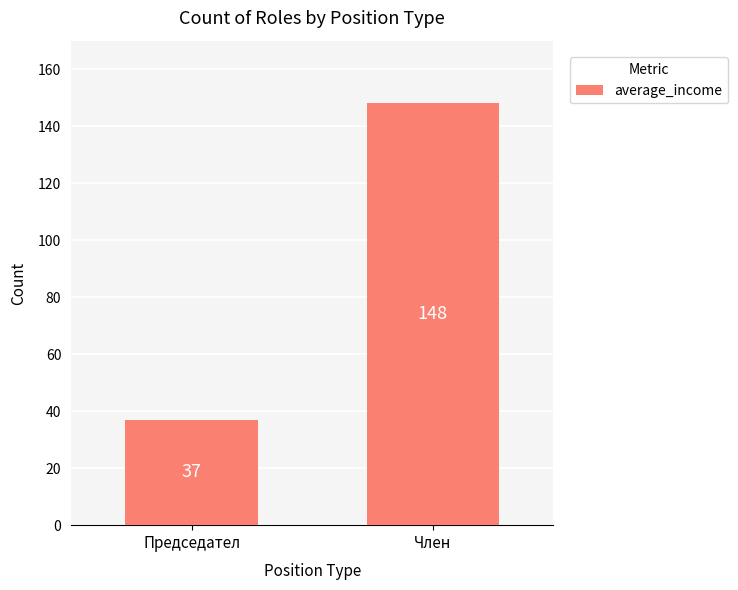

What is the label of the 2nd bar from the right?

Председател